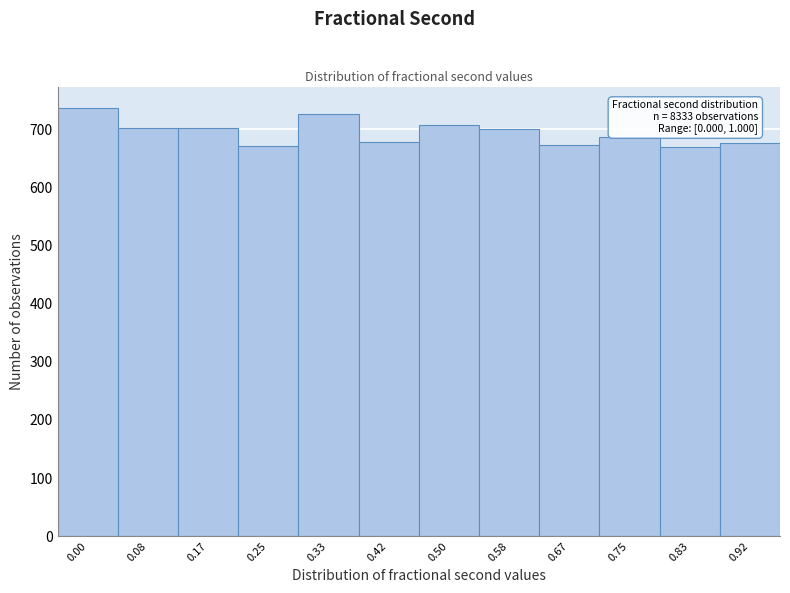

The value at 0.50 is 302. True or false?

False